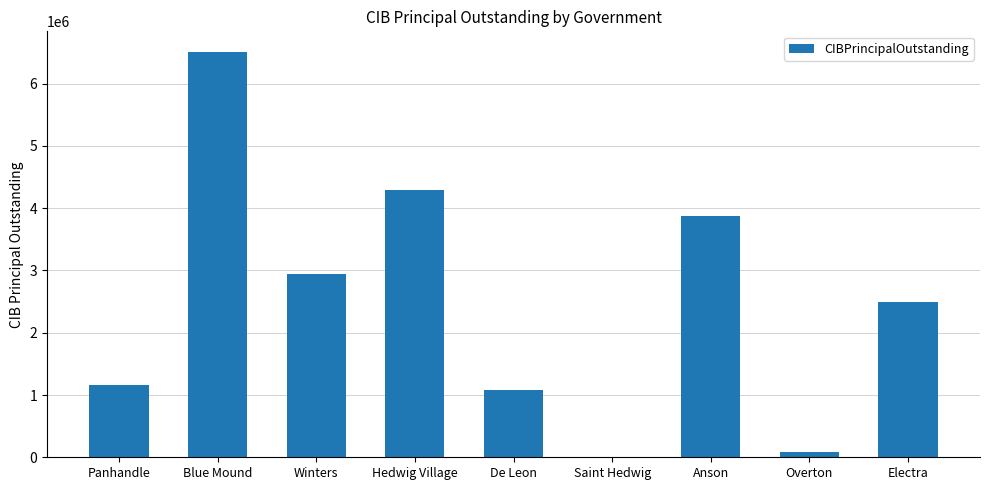

Which has a higher value, Saint Hedwig or Blue Mound?

Blue Mound